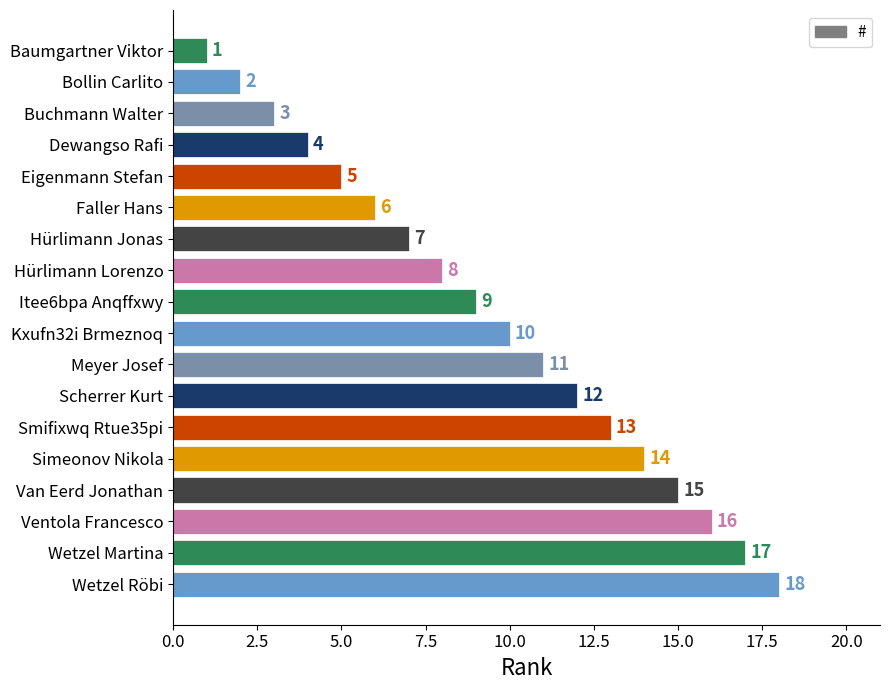

True or false: the data shows 9 at Itee6bpa Anqffxwy.

True